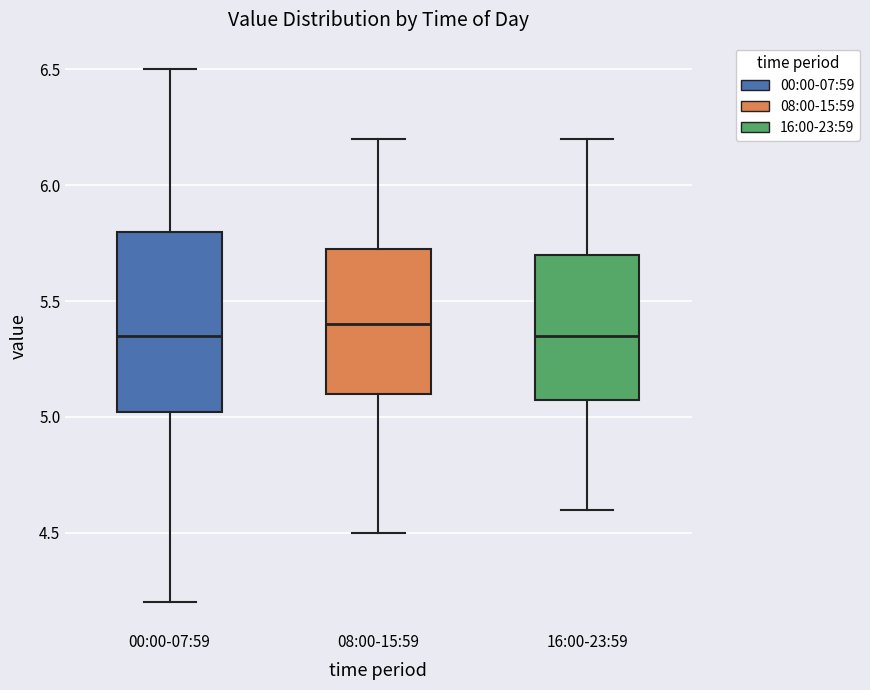

Which box has the highest median line?

08:00-15:59